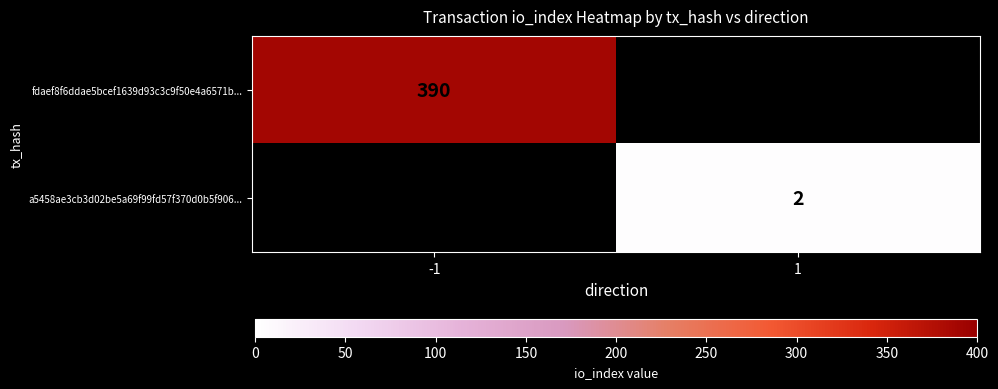

At how many categories does at least one series exceed 70?

1